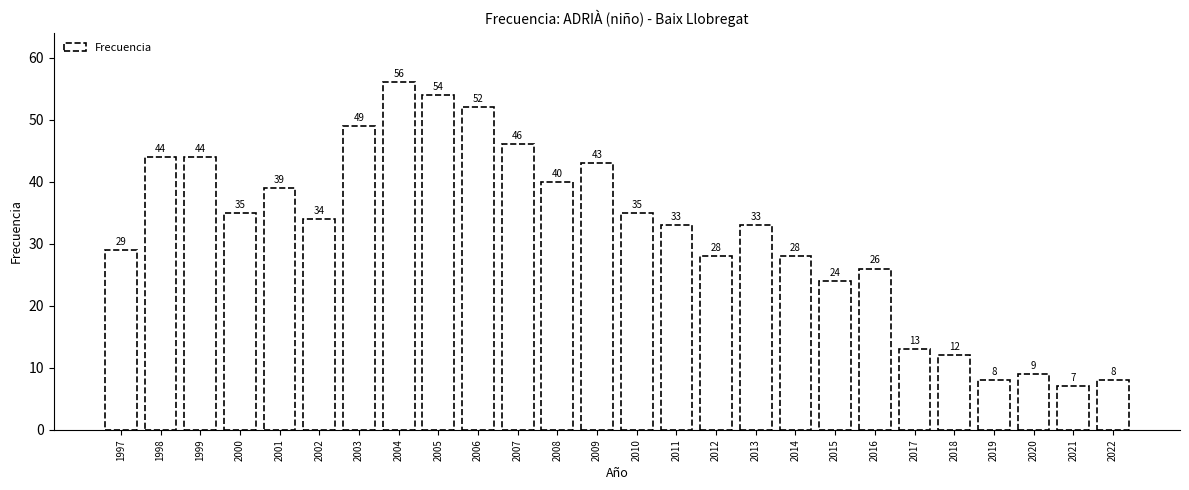

Reading left to right, transcribe all the data shown in this chart.

29	44	44	35	39	34	49	56	54	52	46	40	43	35	33	28	33	28	24	26	13	12	8	9	7	8